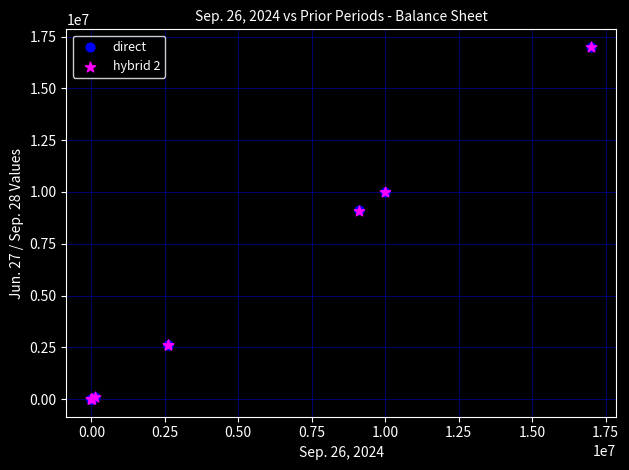

What are all the series names shown in the legend?

direct, hybrid 2